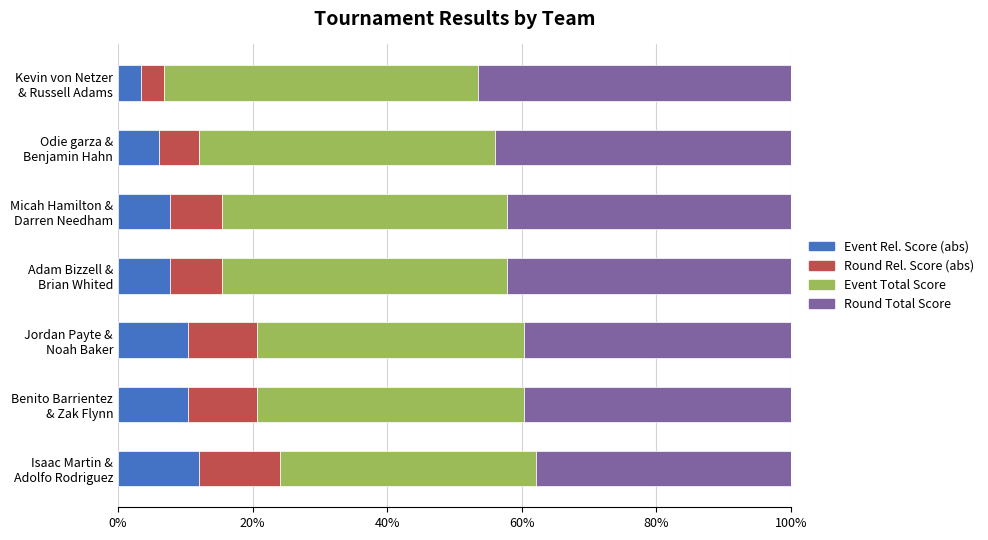

What is the maximum value for Event Rel. Score (abs)?

12.1